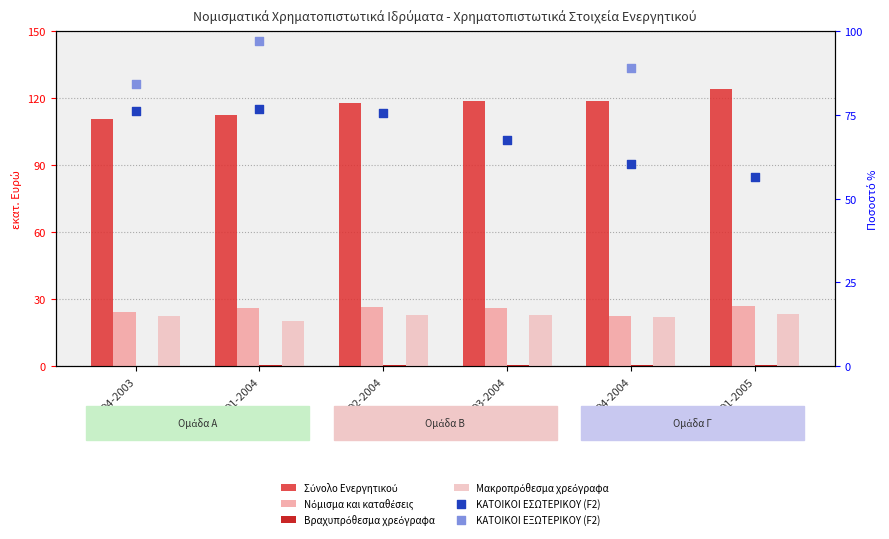

Which series reaches the maximum Y coordinate?

Σύνολο Ενεργητικού